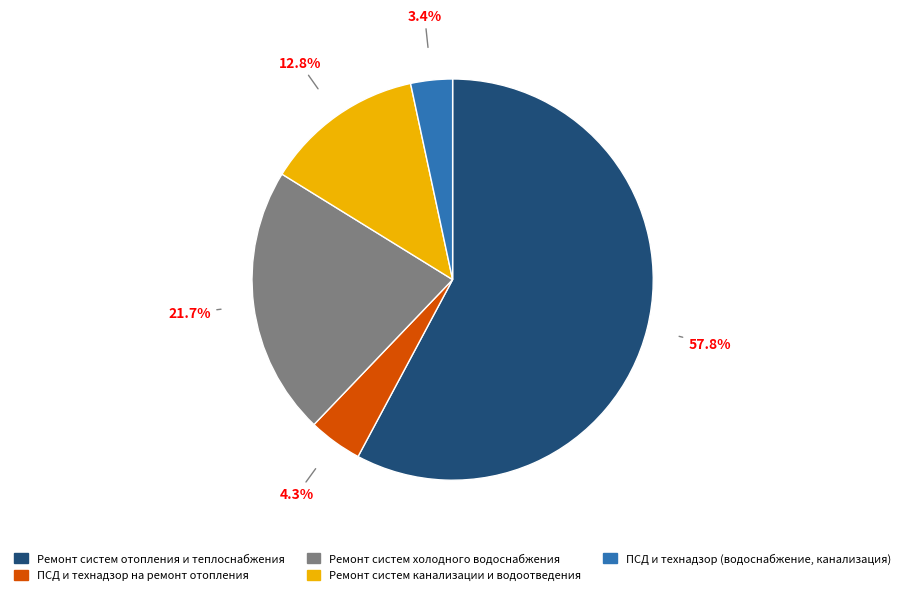

What is the ratio of the value at Ремонт систем холодного водоснабжения to the value at Ремонт систем канализации и водоотведения?

1.7